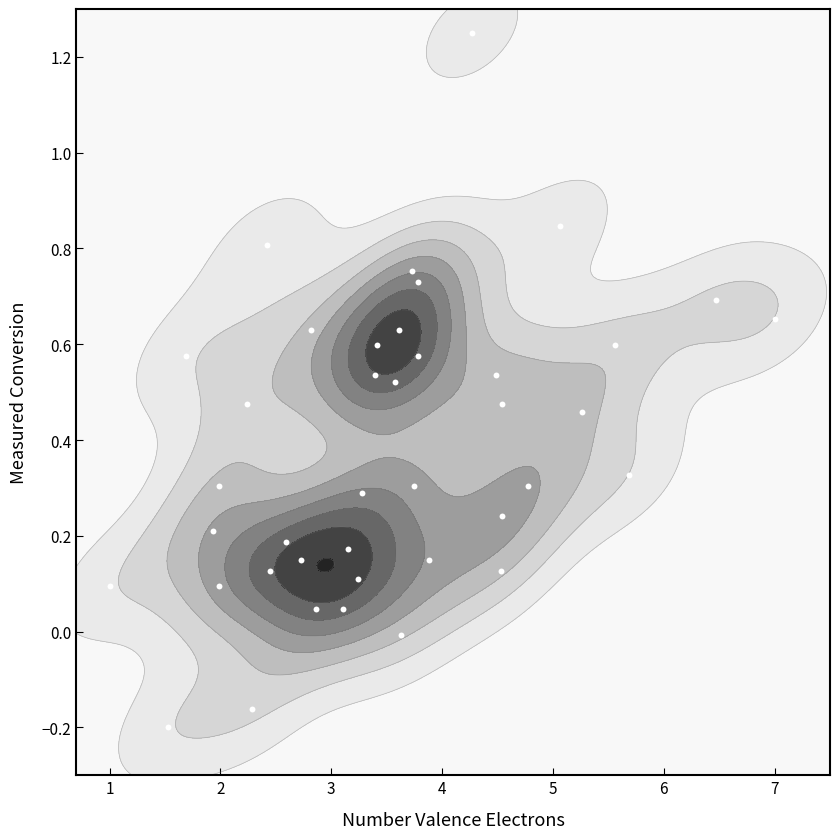

What is the greatest value displayed?

1.2